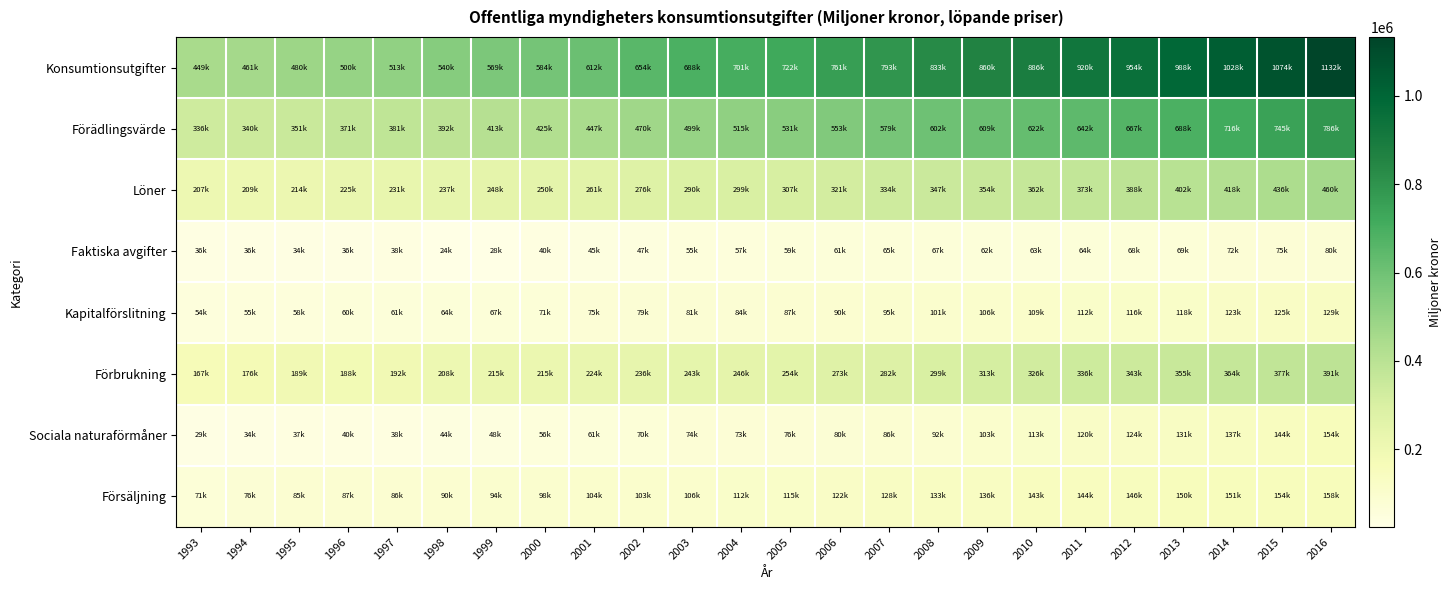

At which category is the sum across all series the highest?

2016